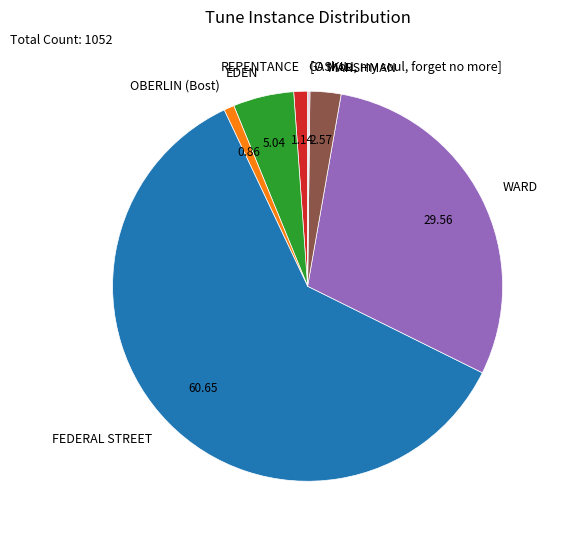

The FEDERAL STREET slice represents 61% of the pie. True or false?

True